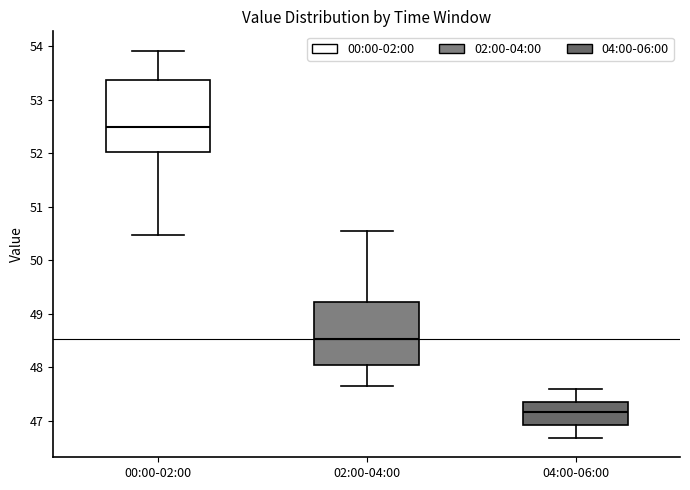

Comparing the boxes themselves (not the whiskers), which one is the tallest?

00:00-02:00